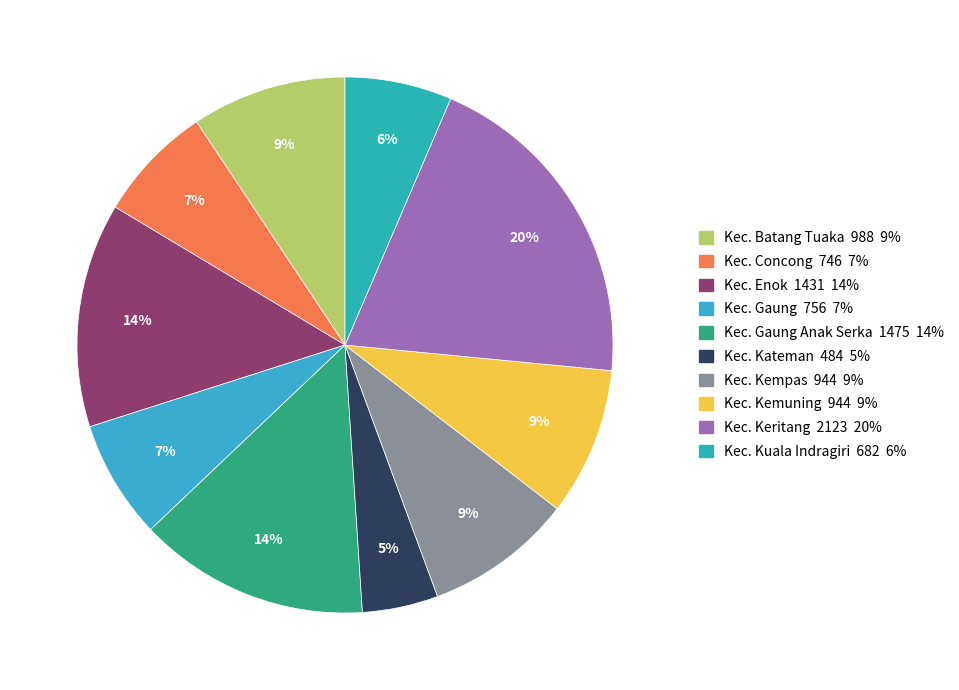

Count the number of slices in the pie.

10